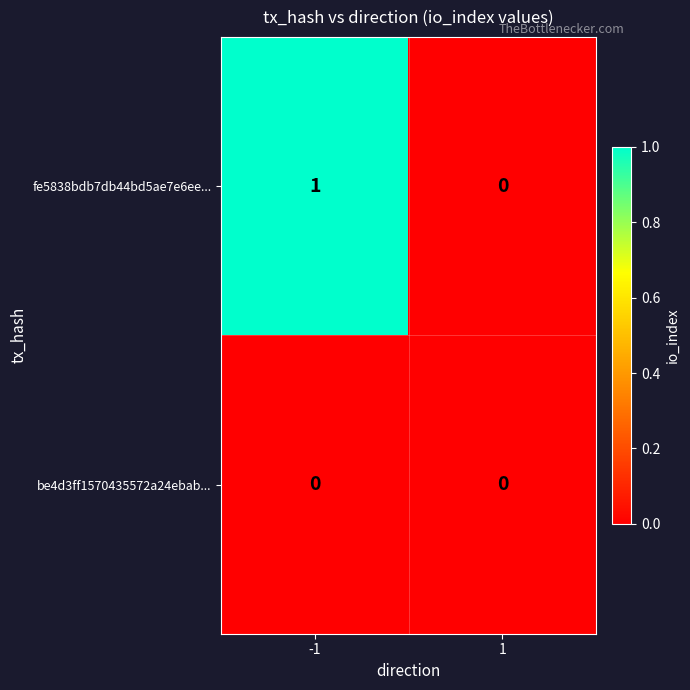

At -1, list the series in order from largest to smallest.

fe5838bdb7db44bd5ae7e6ee..., be4d3ff1570435572a24ebab...